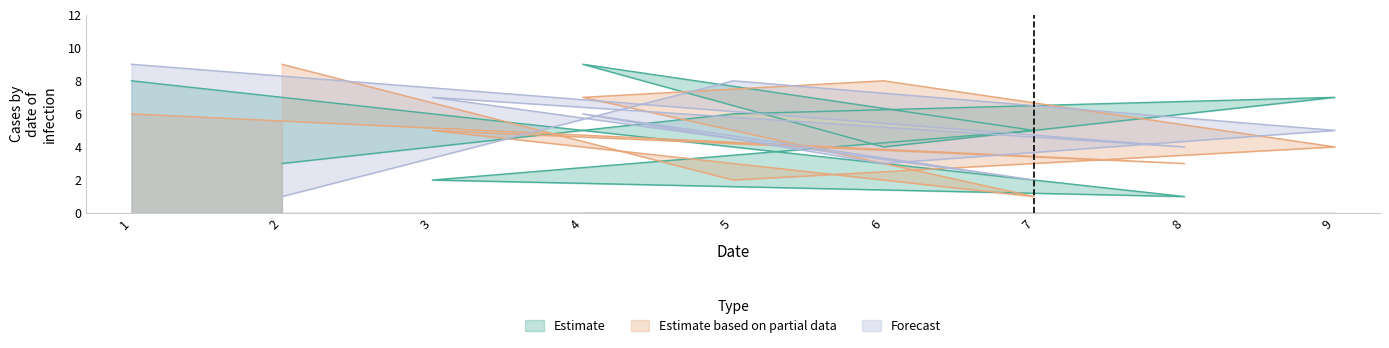

What is the difference between the maximum and second lowest values in the col_4 series?

7